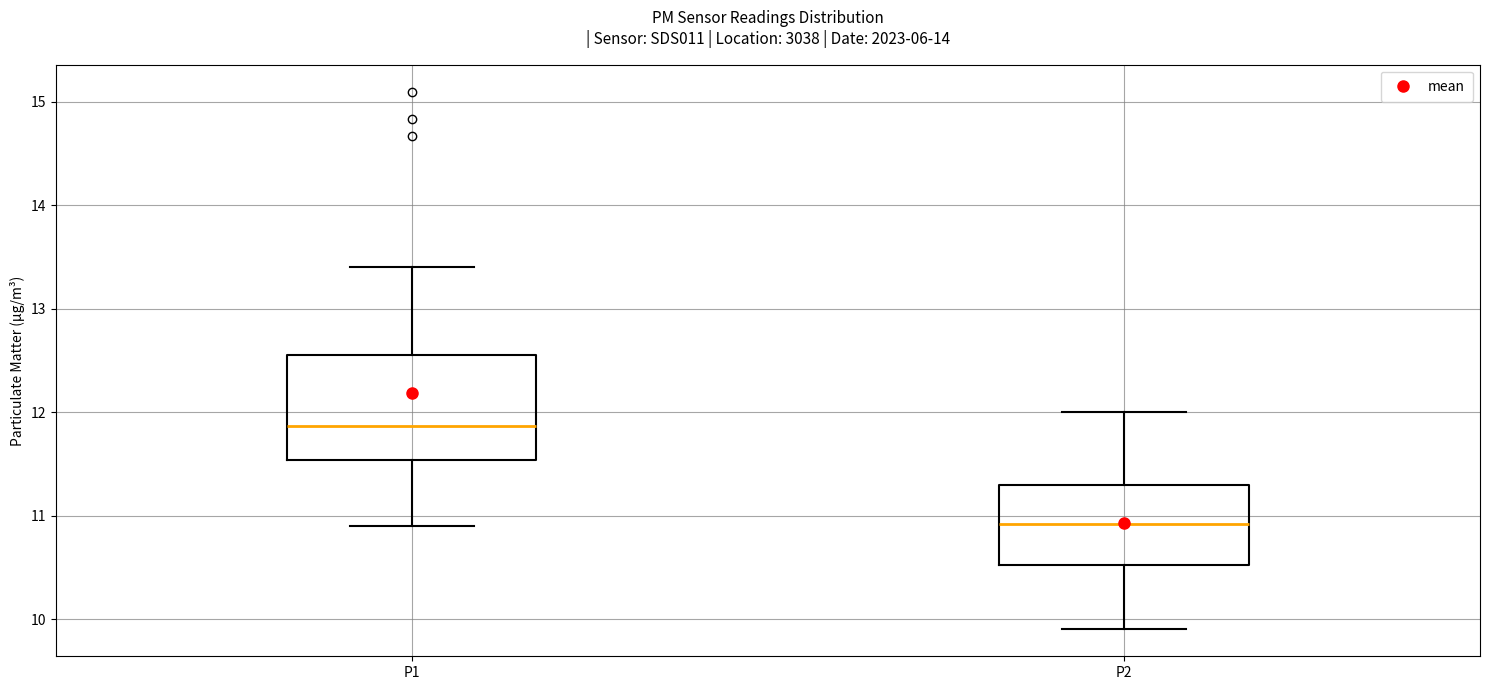

Which box is the tallest, from its lower edge to its upper edge?

P1